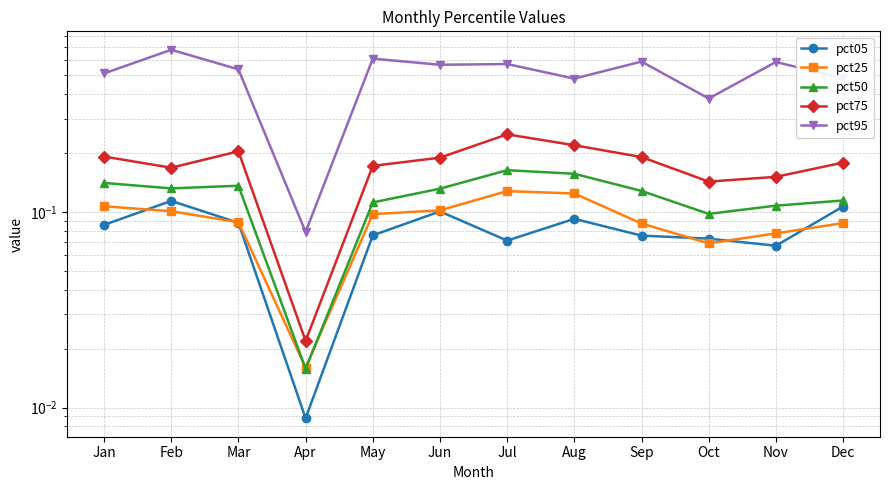

Count the pct50 values in the range 0 to 1.

12